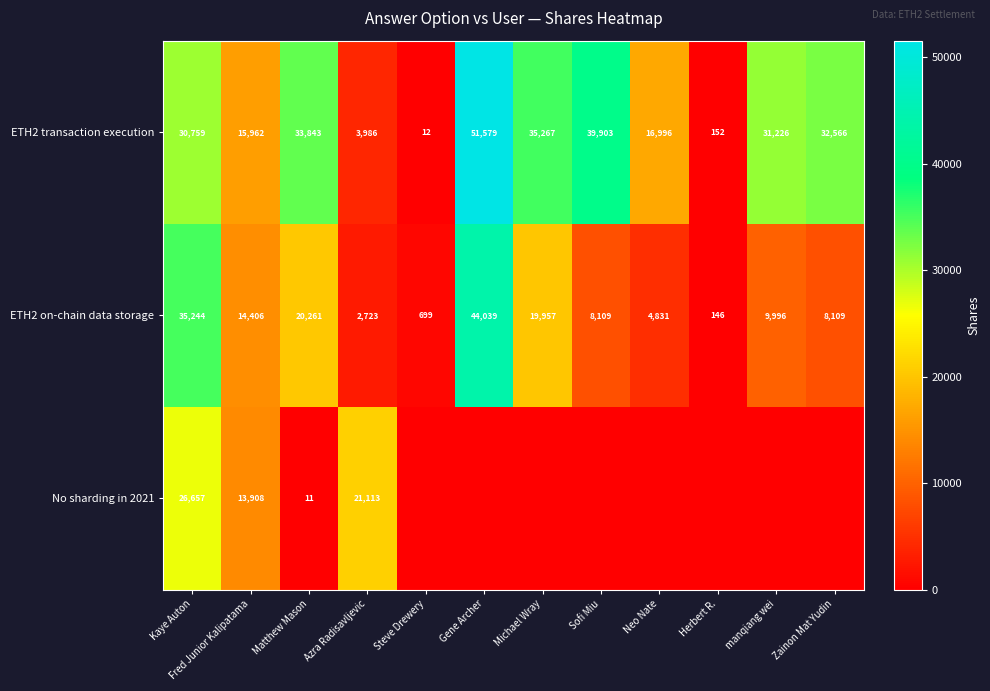

Is the value of No sharding in 2021 at Fred Junior Kalipatama greater than the value of ETH2 transaction execution at Gene Archer?

No